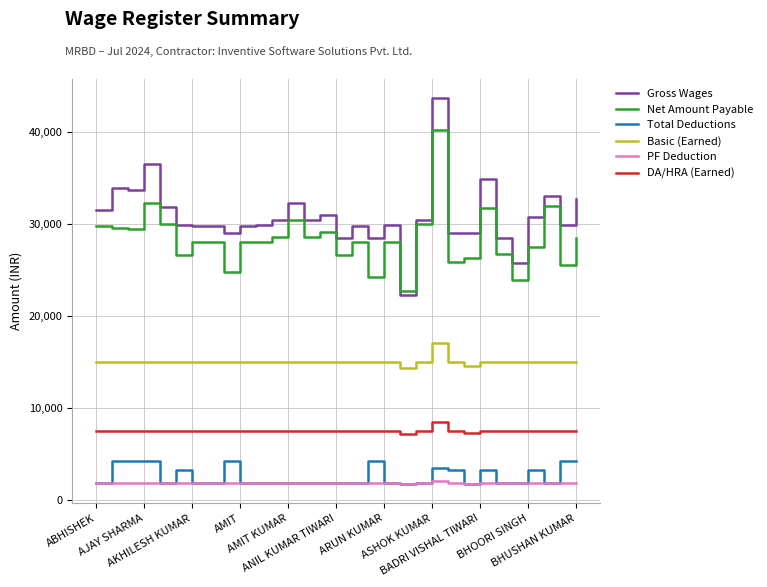

True or false: Net Amount Payable has more than 2 interior local peaks.

True